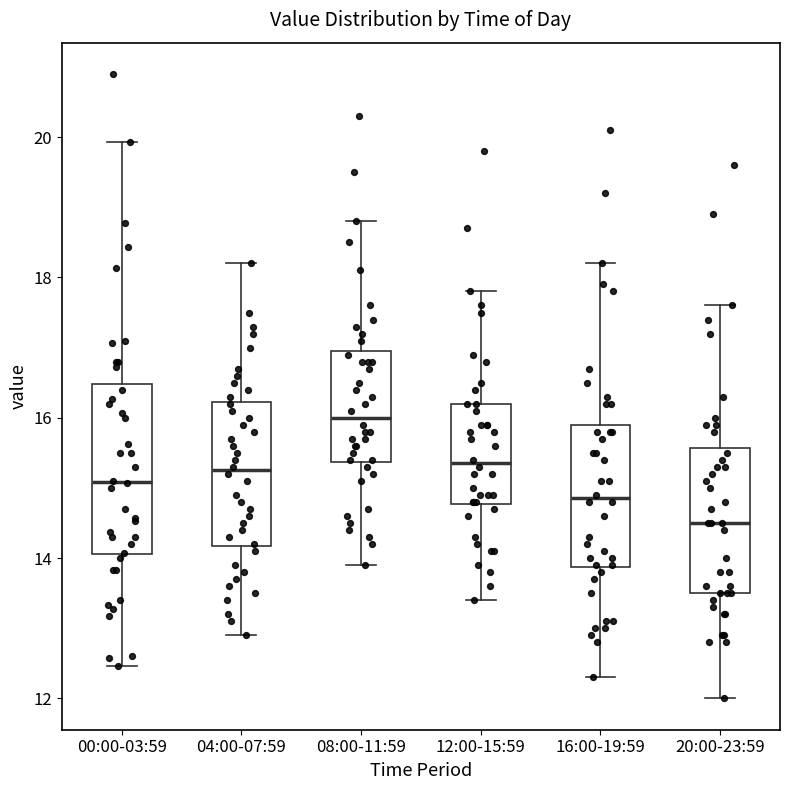

Where does the lower whisker of the box for 20:00-23:59 end on the y-axis? The values are not printed on the chart, so give them approximately, as read against the axis.

12.0